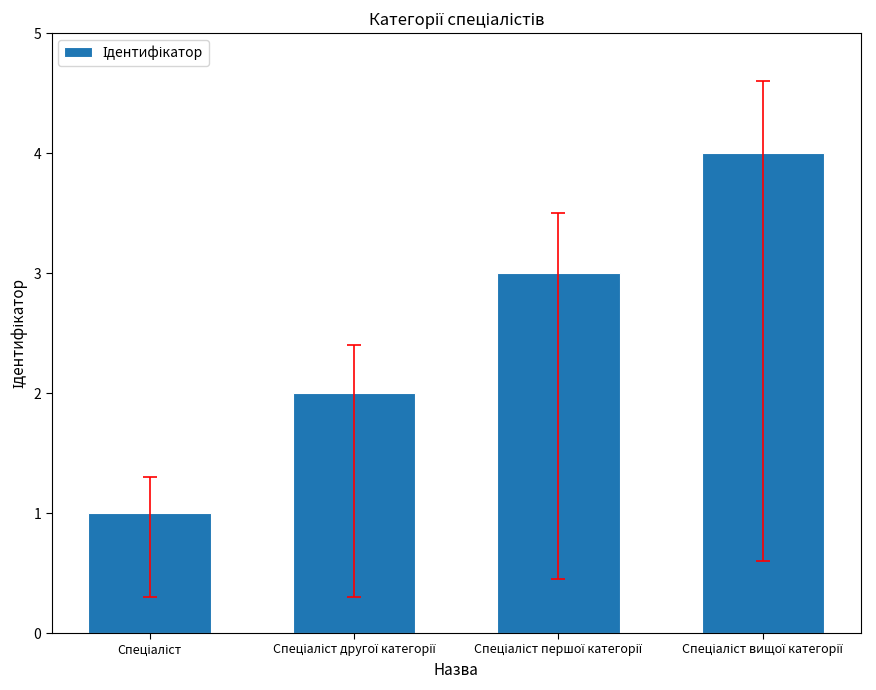

What is the sum of all values?

10